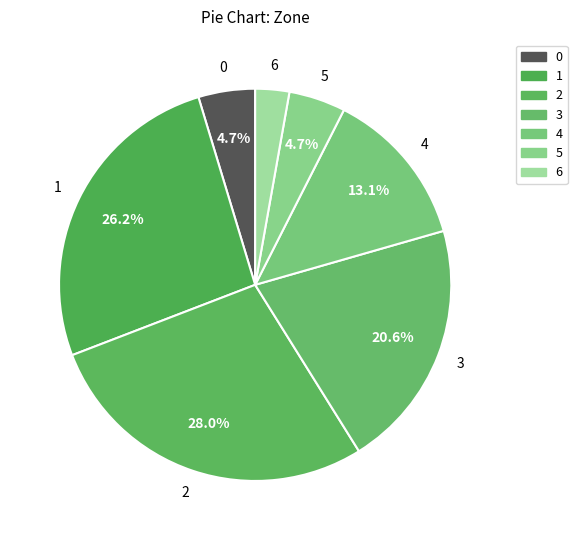

Combined, what portion of the pie is 4 and 6?

15.9%